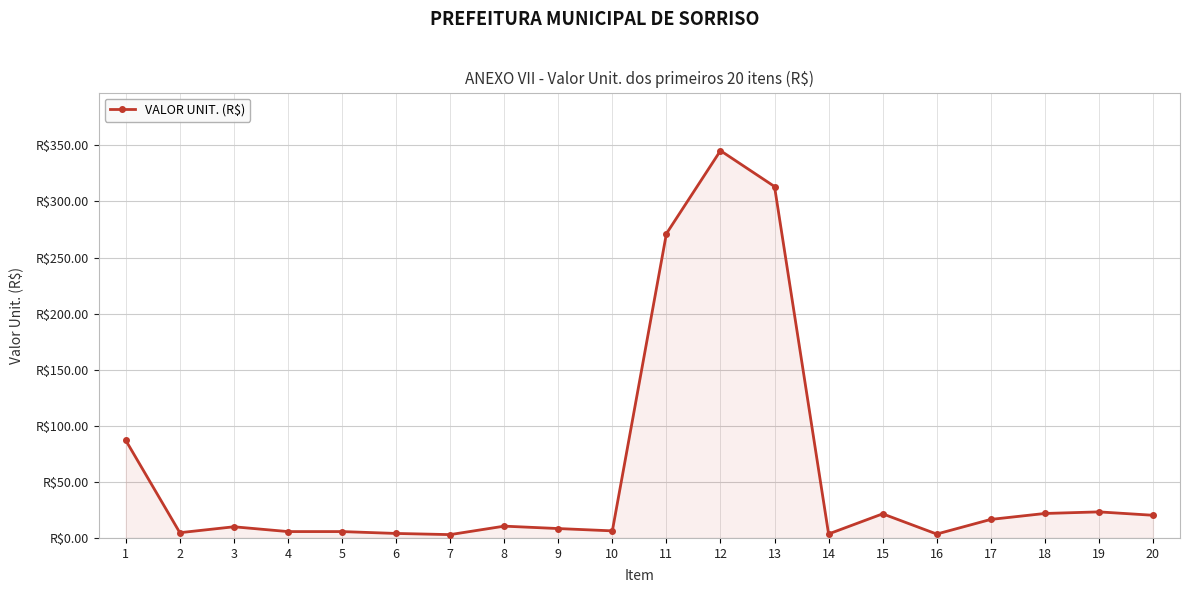

Is this an area chart (filled region under the line)?

Yes